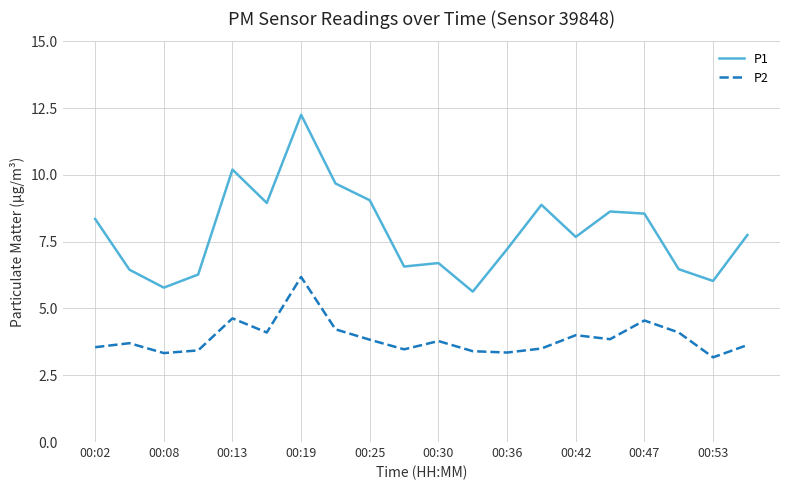

True or false: P1 and P2 intersect in this chart.

False